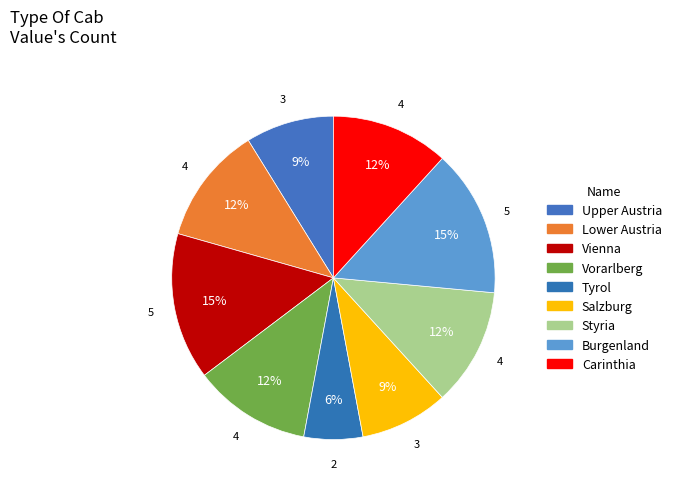

Is the sum of Salzburg and Tyrol greater than half?

No